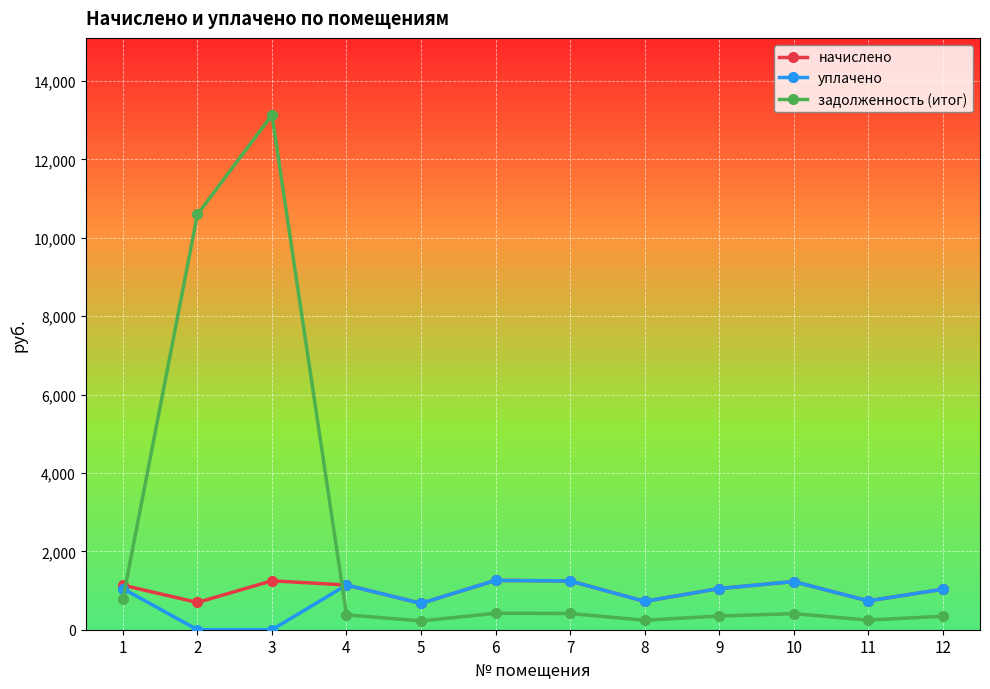

What is the difference between the maximum and minimum values in the начислено series?

587.5